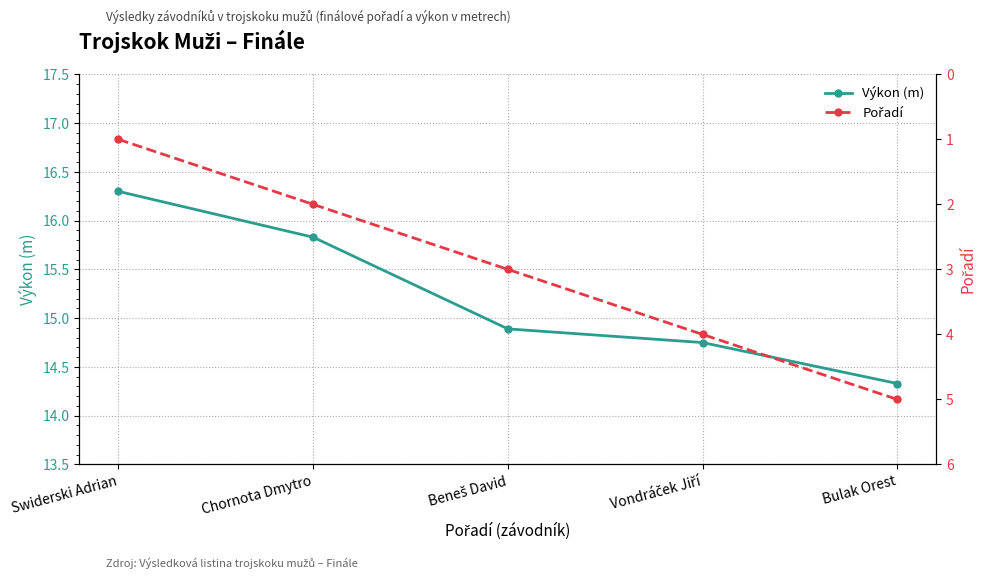

Reading right to left, extract all data points from this chart.

Výkon (m): Bulak Orest=14.3	Vondráček Jiří=14.8	Beneš David=14.9	Chornota Dmytro=15.8	Swiderski Adrian=16.3
Pořadí: Bulak Orest=5.0	Vondráček Jiří=4.0	Beneš David=3.0	Chornota Dmytro=2.0	Swiderski Adrian=1.0